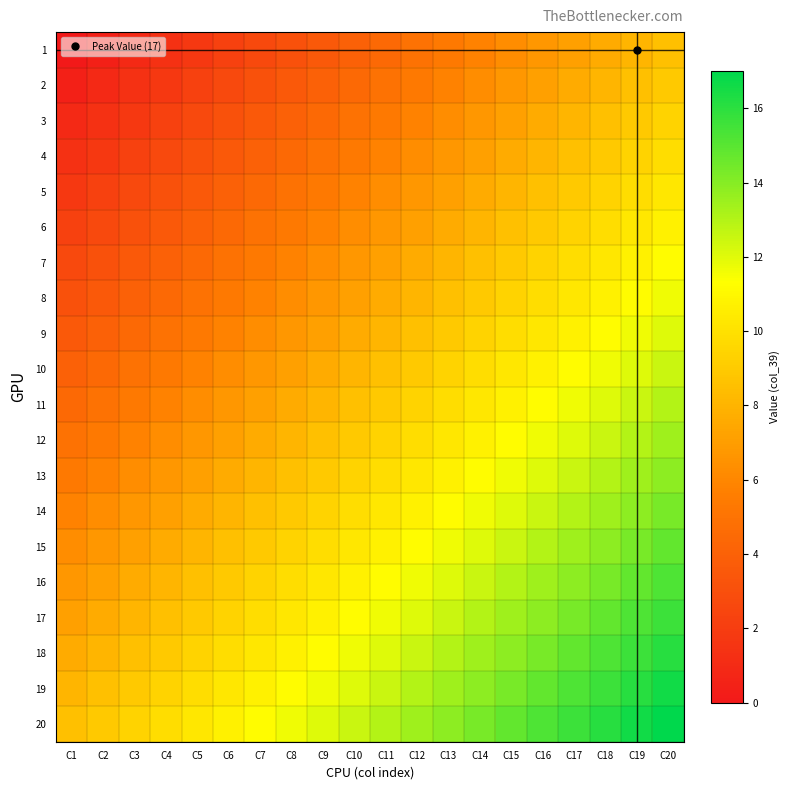

Reading right to left, what are all the values shown in this chart?

1: C20=8.5	C19=8.1	C18=7.6	C17=7.2	C16=6.7	C15=6.3	C14=5.8	C13=5.4	C12=4.9	C11=4.5	C10=4.0	C9=3.6	C8=3.1	C7=2.7	C6=2.2	C5=1.8	C4=1.3	C3=0.9	C2=0.4	C1=0.0
2: C20=8.9	C19=8.5	C18=8.1	C17=7.6	C16=7.2	C15=6.7	C14=6.3	C13=5.8	C12=5.4	C11=4.9	C10=4.5	C9=4.0	C8=3.6	C7=3.1	C6=2.7	C5=2.2	C4=1.8	C3=1.3	C2=0.9	C1=0.4
3: C20=9.4	C19=8.9	C18=8.5	C17=8.1	C16=7.6	C15=7.2	C14=6.7	C13=6.3	C12=5.8	C11=5.4	C10=4.9	C9=4.5	C8=4.0	C7=3.6	C6=3.1	C5=2.7	C4=2.2	C3=1.8	C2=1.3	C1=0.9
4: C20=9.8	C19=9.4	C18=8.9	C17=8.5	C16=8.1	C15=7.6	C14=7.2	C13=6.7	C12=6.3	C11=5.8	C10=5.4	C9=4.9	C8=4.5	C7=4.0	C6=3.6	C5=3.1	C4=2.7	C3=2.2	C2=1.8	C1=1.3
5: C20=10.3	C19=9.8	C18=9.4	C17=8.9	C16=8.5	C15=8.1	C14=7.6	C13=7.2	C12=6.7	C11=6.3	C10=5.8	C9=5.4	C8=4.9	C7=4.5	C6=4.0	C5=3.6	C4=3.1	C3=2.7	C2=2.2	C1=1.8
6: C20=10.7	C19=10.3	C18=9.8	C17=9.4	C16=8.9	C15=8.5	C14=8.1	C13=7.6	C12=7.2	C11=6.7	C10=6.3	C9=5.8	C8=5.4	C7=4.9	C6=4.5	C5=4.0	C4=3.6	C3=3.1	C2=2.7	C1=2.2
7: C20=11.2	C19=10.7	C18=10.3	C17=9.8	C16=9.4	C15=8.9	C14=8.5	C13=8.1	C12=7.6	C11=7.2	C10=6.7	C9=6.3	C8=5.8	C7=5.4	C6=4.9	C5=4.5	C4=4.0	C3=3.6	C2=3.1	C1=2.7
8: C20=11.6	C19=11.2	C18=10.7	C17=10.3	C16=9.8	C15=9.4	C14=8.9	C13=8.5	C12=8.1	C11=7.6	C10=7.2	C9=6.7	C8=6.3	C7=5.8	C6=5.4	C5=4.9	C4=4.5	C3=4.0	C2=3.6	C1=3.1
9: C20=12.1	C19=11.6	C18=11.2	C17=10.7	C16=10.3	C15=9.8	C14=9.4	C13=8.9	C12=8.5	C11=8.1	C10=7.6	C9=7.2	C8=6.7	C7=6.3	C6=5.8	C5=5.4	C4=4.9	C3=4.5	C2=4.0	C1=3.6
10: C20=12.5	C19=12.1	C18=11.6	C17=11.2	C16=10.7	C15=10.3	C14=9.8	C13=9.4	C12=8.9	C11=8.5	C10=8.1	C9=7.6	C8=7.2	C7=6.7	C6=6.3	C5=5.8	C4=5.4	C3=4.9	C2=4.5	C1=4.0
11: C20=13.0	C19=12.5	C18=12.1	C17=11.6	C16=11.2	C15=10.7	C14=10.3	C13=9.8	C12=9.4	C11=8.9	C10=8.5	C9=8.1	C8=7.6	C7=7.2	C6=6.7	C5=6.3	C4=5.8	C3=5.4	C2=4.9	C1=4.5
12: C20=13.4	C19=13.0	C18=12.5	C17=12.1	C16=11.6	C15=11.2	C14=10.7	C13=10.3	C12=9.8	C11=9.4	C10=8.9	C9=8.5	C8=8.1	C7=7.6	C6=7.2	C5=6.7	C4=6.3	C3=5.8	C2=5.4	C1=4.9
13: C20=13.9	C19=13.4	C18=13.0	C17=12.5	C16=12.1	C15=11.6	C14=11.2	C13=10.7	C12=10.3	C11=9.8	C10=9.4	C9=8.9	C8=8.5	C7=8.1	C6=7.6	C5=7.2	C4=6.7	C3=6.3	C2=5.8	C1=5.4
14: C20=14.3	C19=13.9	C18=13.4	C17=13.0	C16=12.5	C15=12.1	C14=11.6	C13=11.2	C12=10.7	C11=10.3	C10=9.8	C9=9.4	C8=8.9	C7=8.5	C6=8.1	C5=7.6	C4=7.2	C3=6.7	C2=6.3	C1=5.8
15: C20=14.8	C19=14.3	C18=13.9	C17=13.4	C16=13.0	C15=12.5	C14=12.1	C13=11.6	C12=11.2	C11=10.7	C10=10.3	C9=9.8	C8=9.4	C7=8.9	C6=8.5	C5=8.1	C4=7.6	C3=7.2	C2=6.7	C1=6.3
16: C20=15.2	C19=14.8	C18=14.3	C17=13.9	C16=13.4	C15=13.0	C14=12.5	C13=12.1	C12=11.6	C11=11.2	C10=10.7	C9=10.3	C8=9.8	C7=9.4	C6=8.9	C5=8.5	C4=8.1	C3=7.6	C2=7.2	C1=6.7
17: C20=15.7	C19=15.2	C18=14.8	C17=14.3	C16=13.9	C15=13.4	C14=13.0	C13=12.5	C12=12.1	C11=11.6	C10=11.2	C9=10.7	C8=10.3	C7=9.8	C6=9.4	C5=8.9	C4=8.5	C3=8.1	C2=7.6	C1=7.2
18: C20=16.1	C19=15.7	C18=15.2	C17=14.8	C16=14.3	C15=13.9	C14=13.4	C13=13.0	C12=12.5	C11=12.1	C10=11.6	C9=11.2	C8=10.7	C7=10.3	C6=9.8	C5=9.4	C4=8.9	C3=8.5	C2=8.1	C1=7.6
19: C20=16.6	C19=16.1	C18=15.7	C17=15.2	C16=14.8	C15=14.3	C14=13.9	C13=13.4	C12=13.0	C11=12.5	C10=12.1	C9=11.6	C8=11.2	C7=10.7	C6=10.3	C5=9.8	C4=9.4	C3=8.9	C2=8.5	C1=8.1
20: C20=17.0	C19=16.6	C18=16.1	C17=15.7	C16=15.2	C15=14.8	C14=14.3	C13=13.9	C12=13.4	C11=13.0	C10=12.5	C9=12.1	C8=11.6	C7=11.2	C6=10.7	C5=10.3	C4=9.8	C3=9.4	C2=8.9	C1=8.5